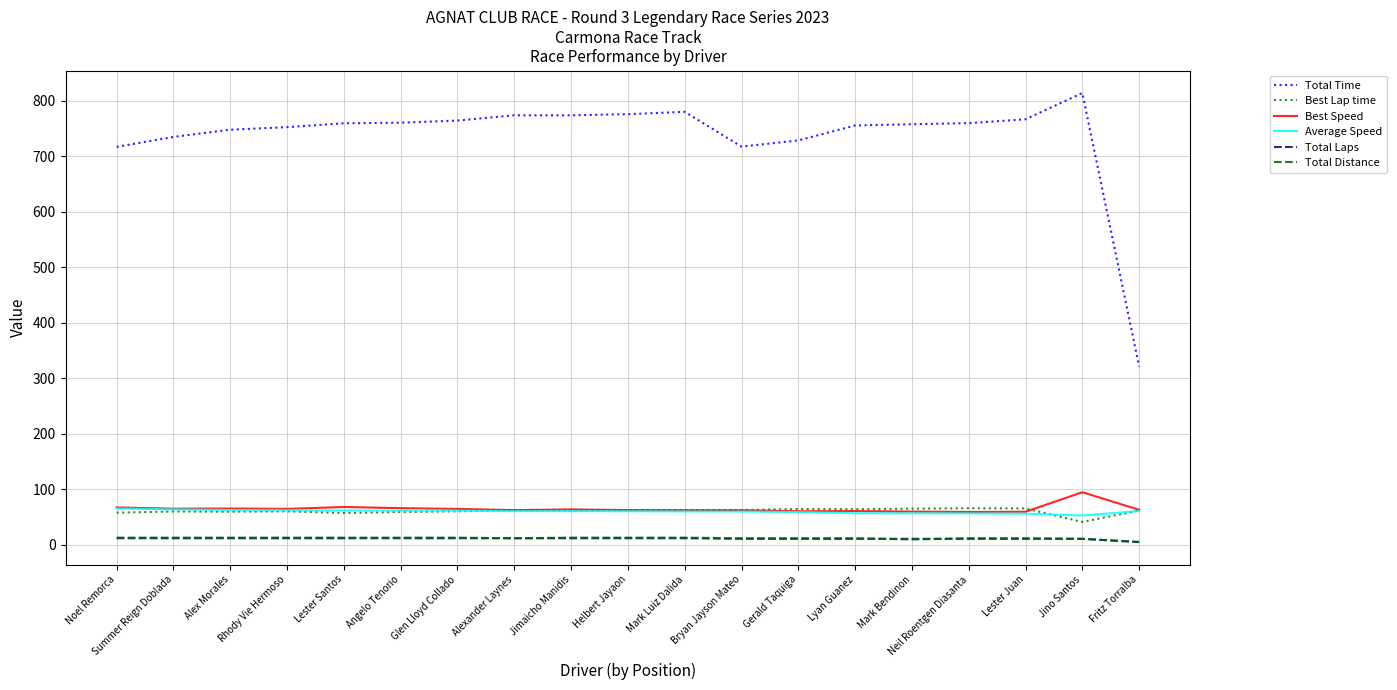

Which series has the largest total across all categories?

Total Time